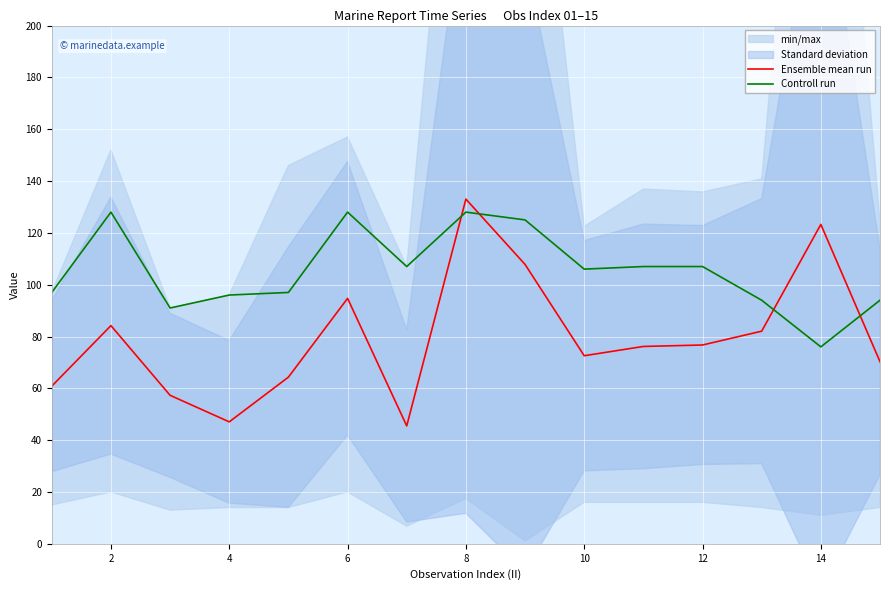

True or false: Controll run has more than 1 interior local peaks.

True